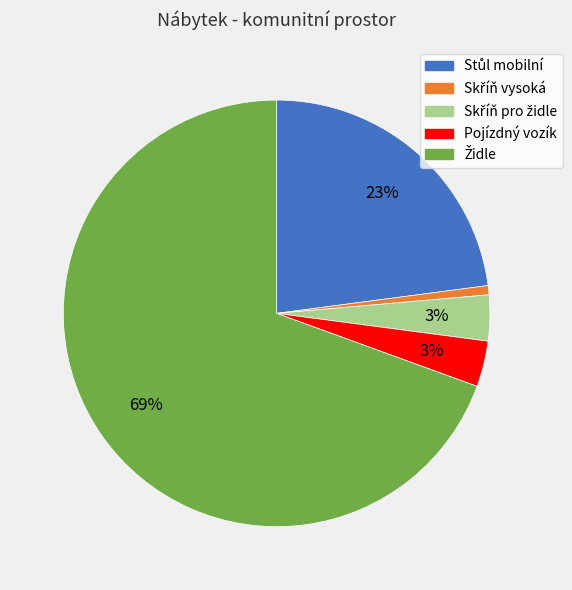

What percentage is the Pojízdný vozík slice, to the nearest percent?

3%